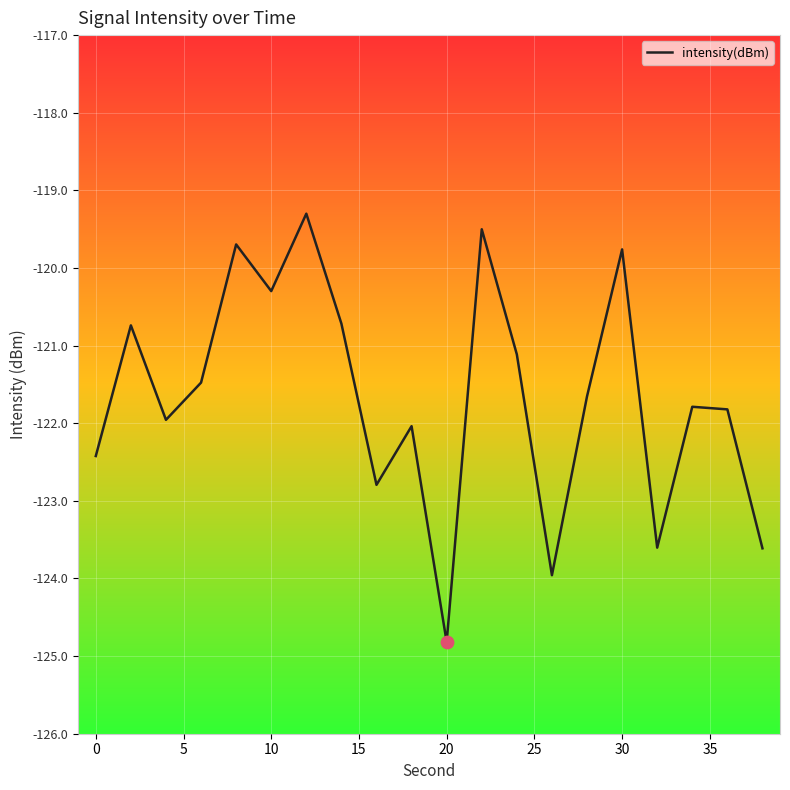

What is the smallest value displayed?

-124.8